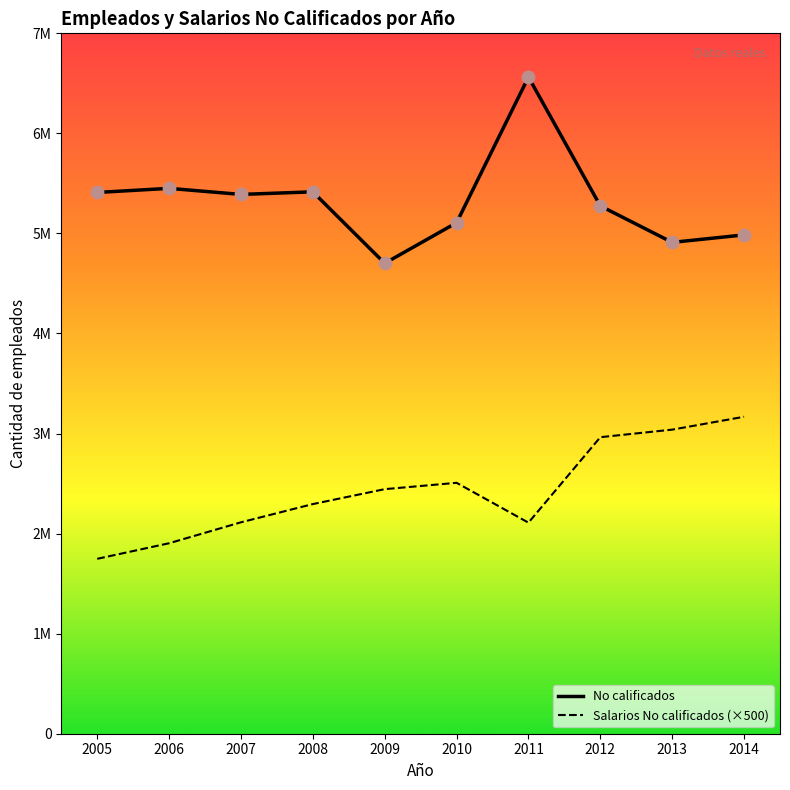

Which series has the largest total across all categories?

No calificados